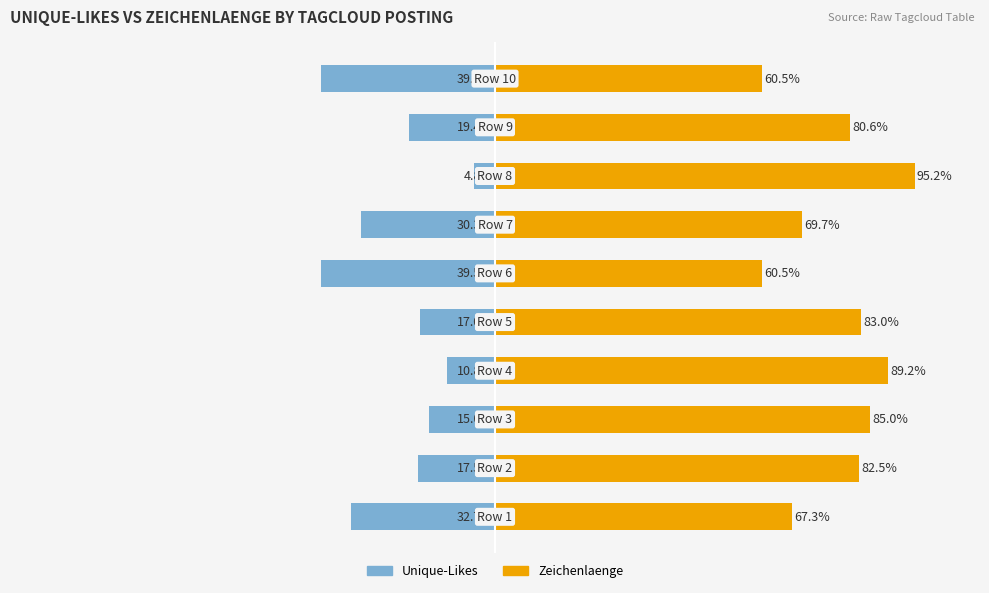

True or false: Zeichenlaenge has a value of 50.9 at 1.

False